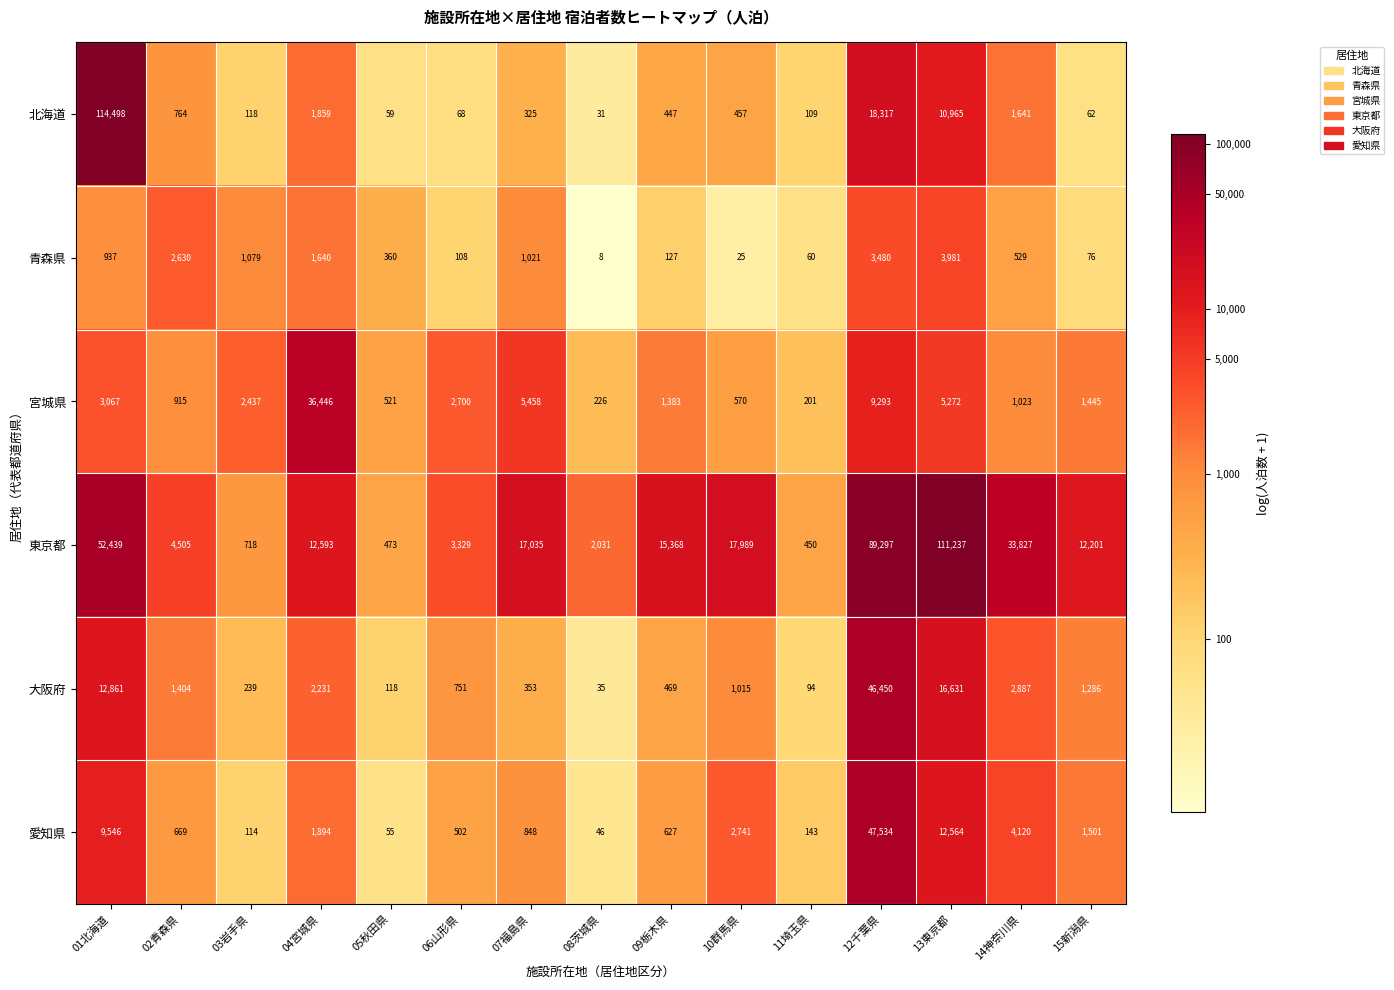

What is the average value of the 愛知県 series?

5527